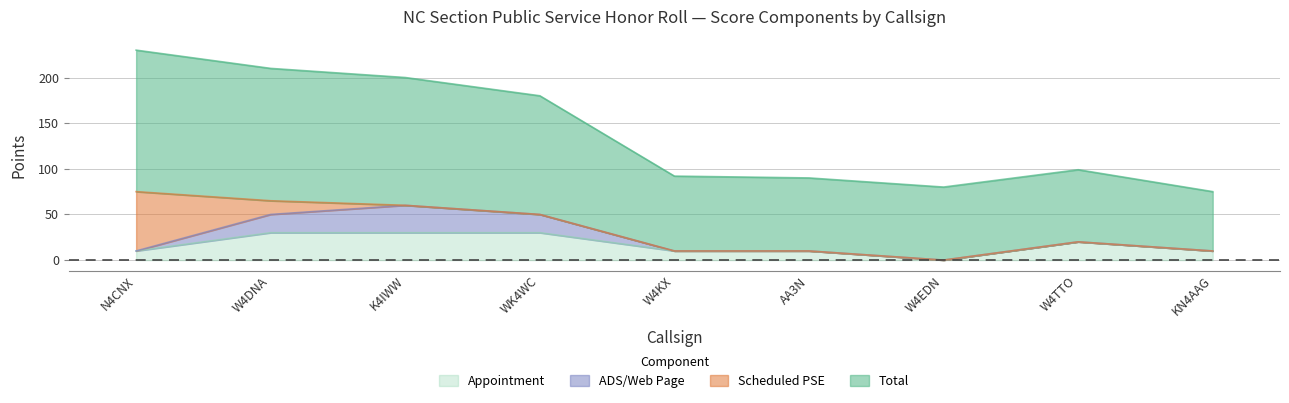

How many lines are shown in the chart?

4